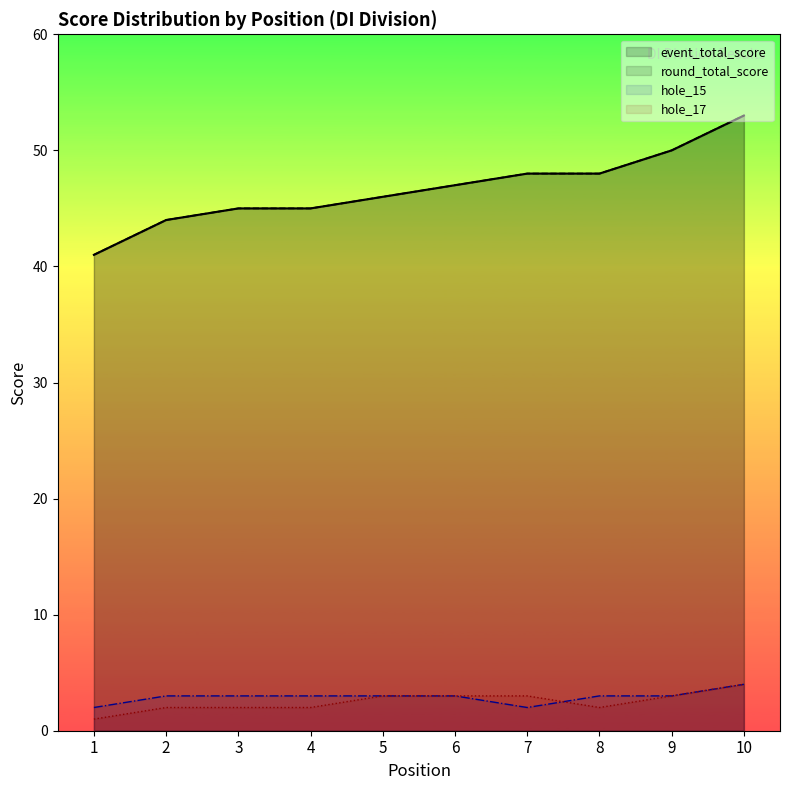

Count the number of categories in the chart.

10